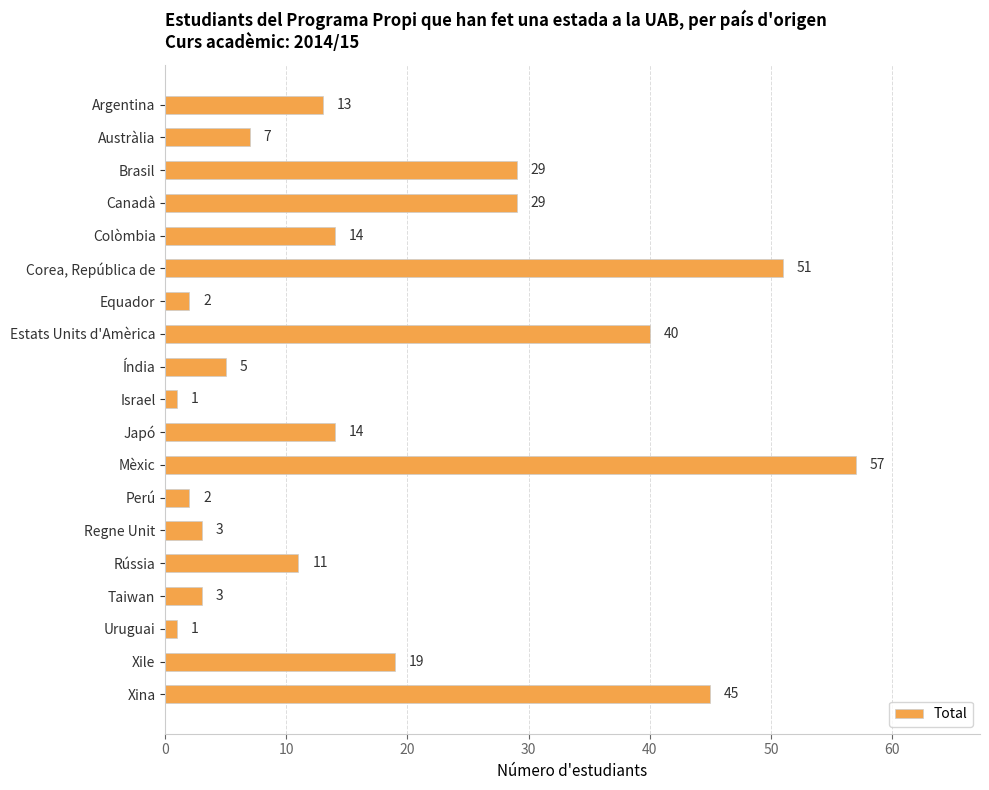

What is the label of the 5th bar from the bottom?

Rússia